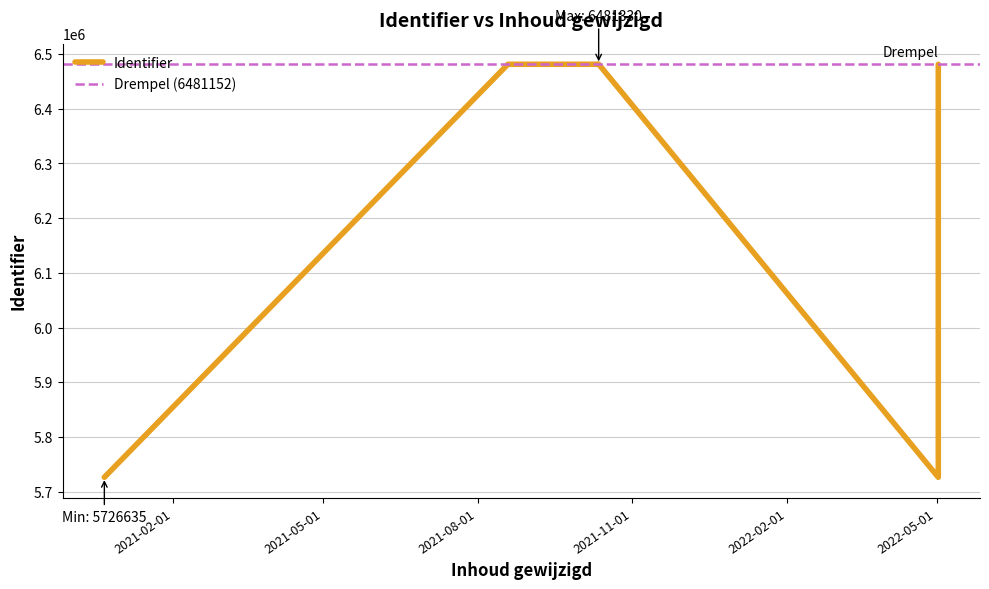

The value at 2021-10-12 is 11435046. True or false?

False